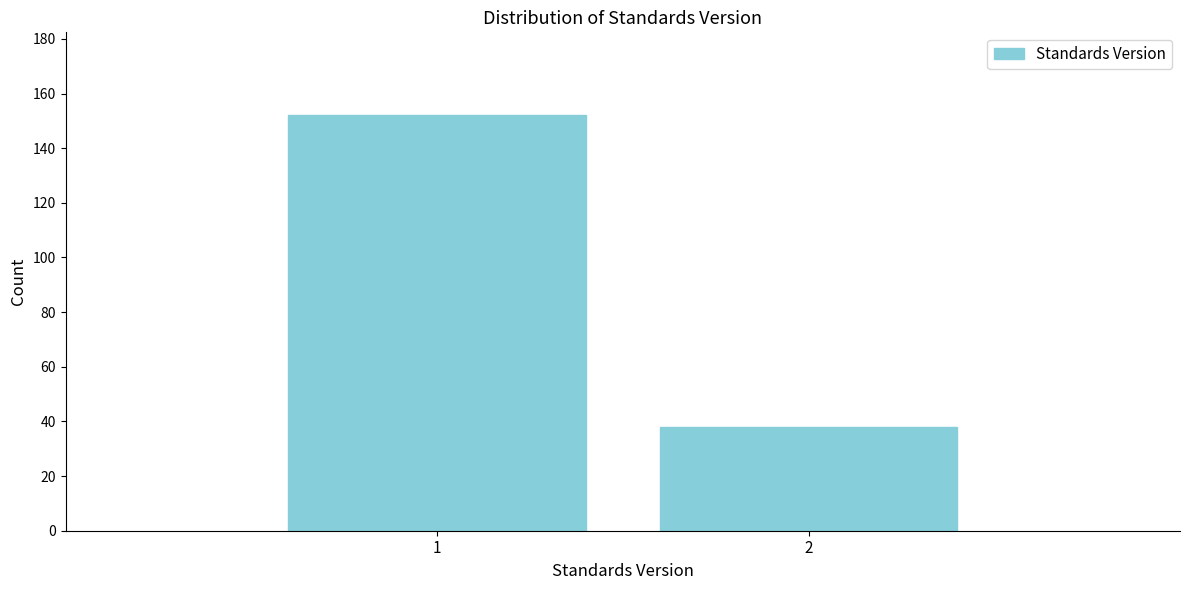

Reading right to left, what are all the values shown in this chart?

2=38	1=152